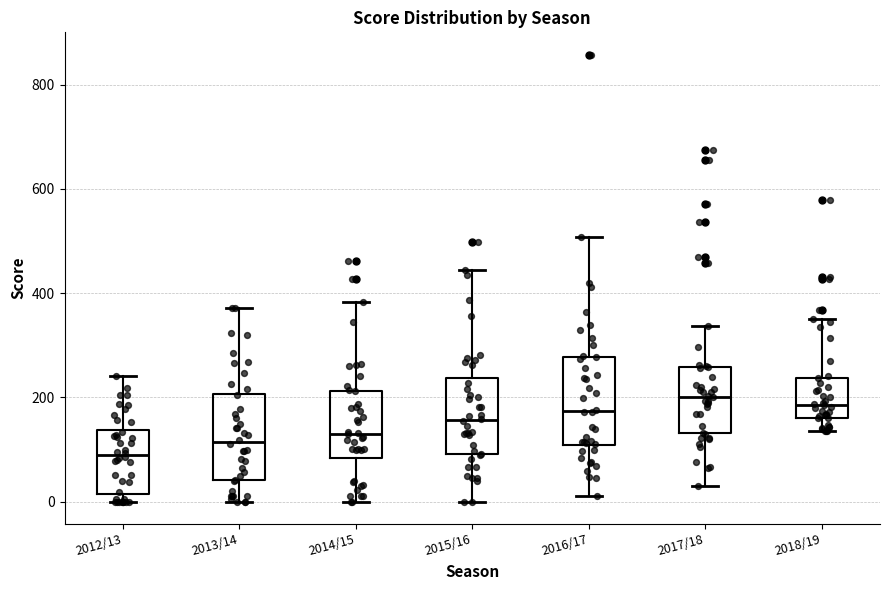

Where is the upper edge of the box for 2014/15 on the y-axis? The values are not printed on the chart, so give them approximately, as read against the axis.

220